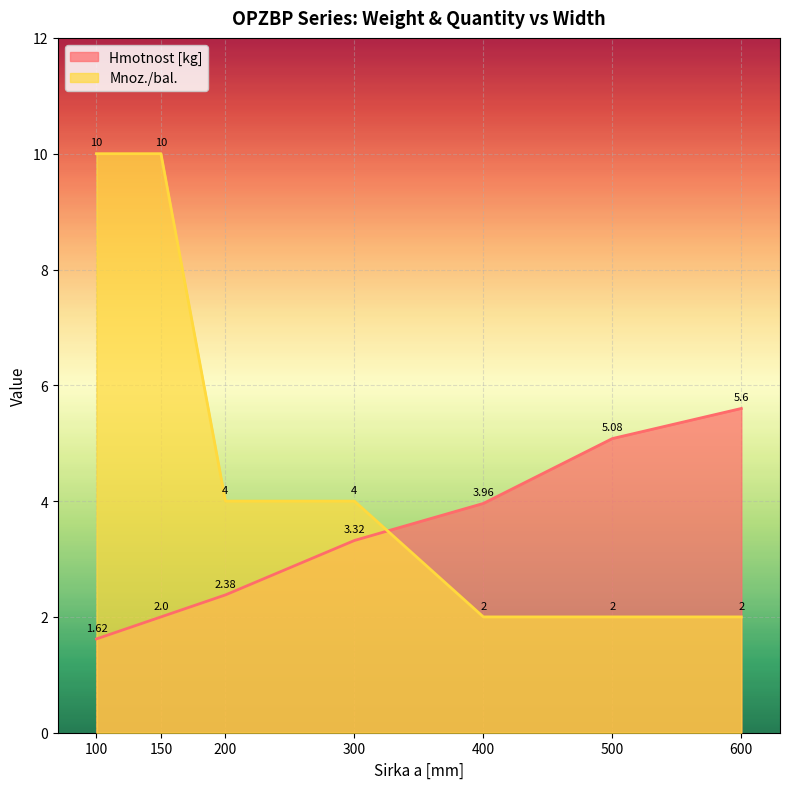

What is the value of the Mnoz./bal. point at the 4th from the left?

4.0